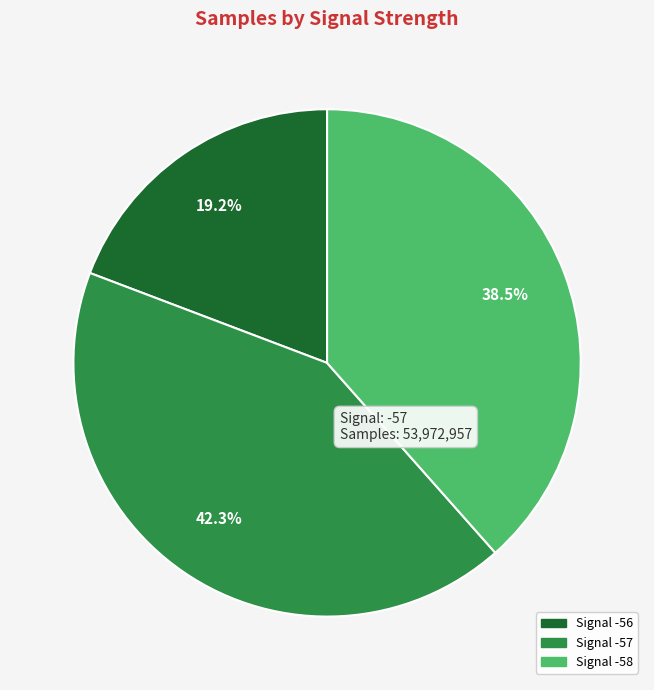

Is there any slice that represents more than half of the pie?

No